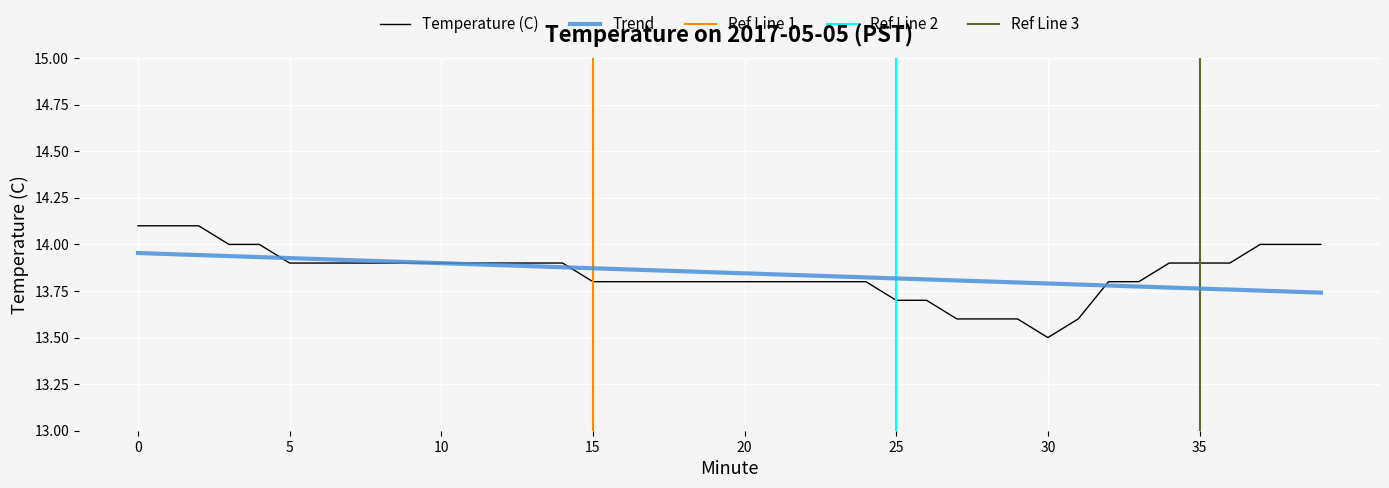

True or false: the data shows 4.6 at 36.

False